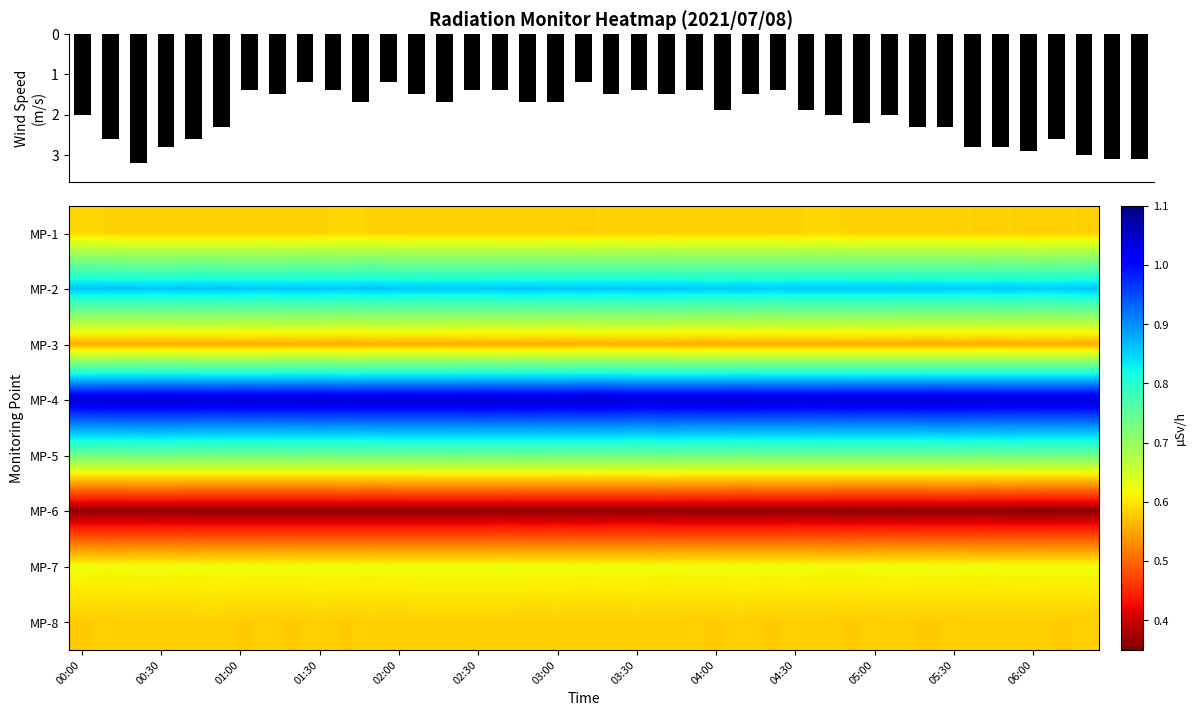

Read the MP-4 value at 00:00.

1.0